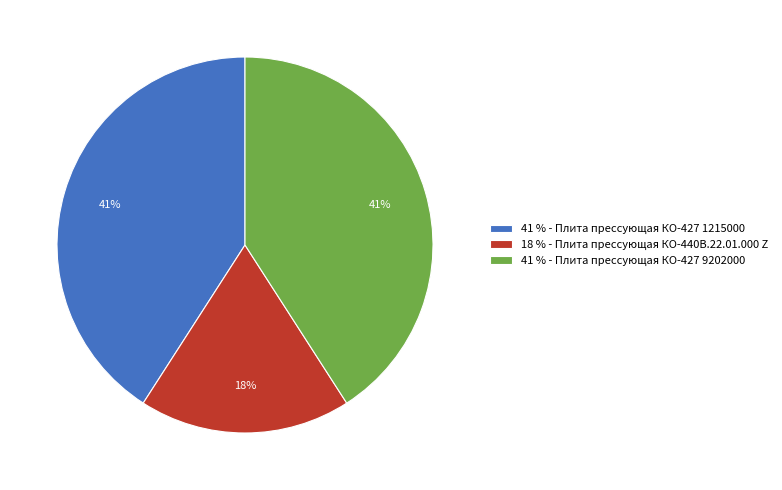

Count the number of slices in the pie.

3